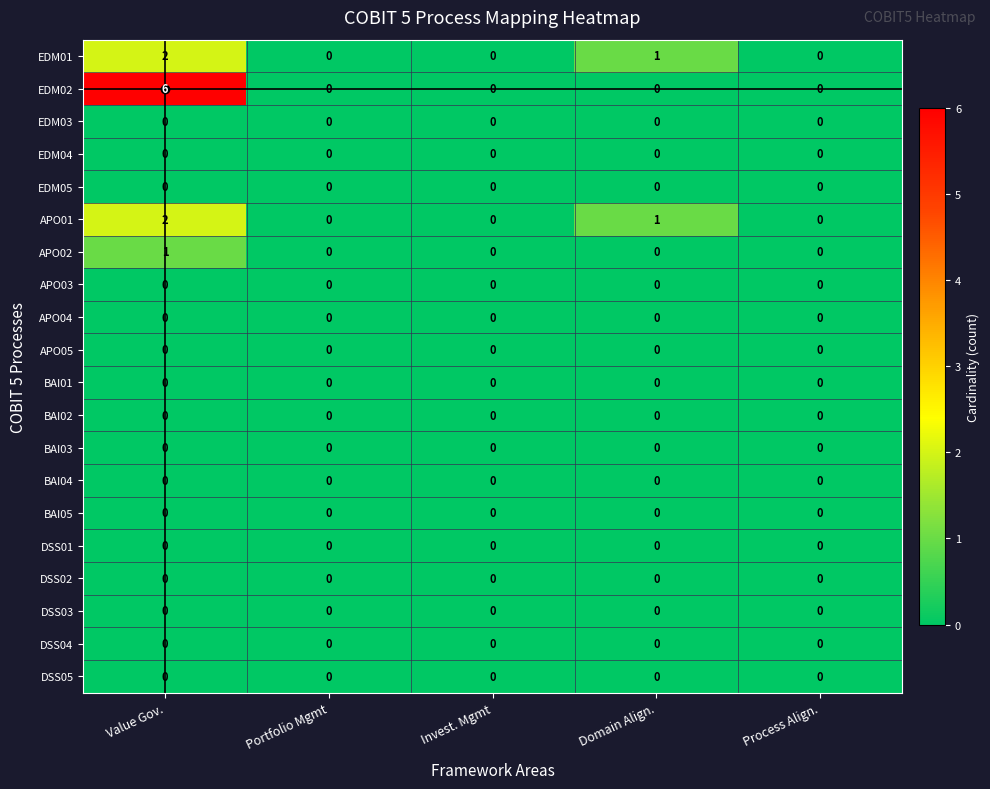

The value of EDM02 at Value Gov. is 6. True or false?

True